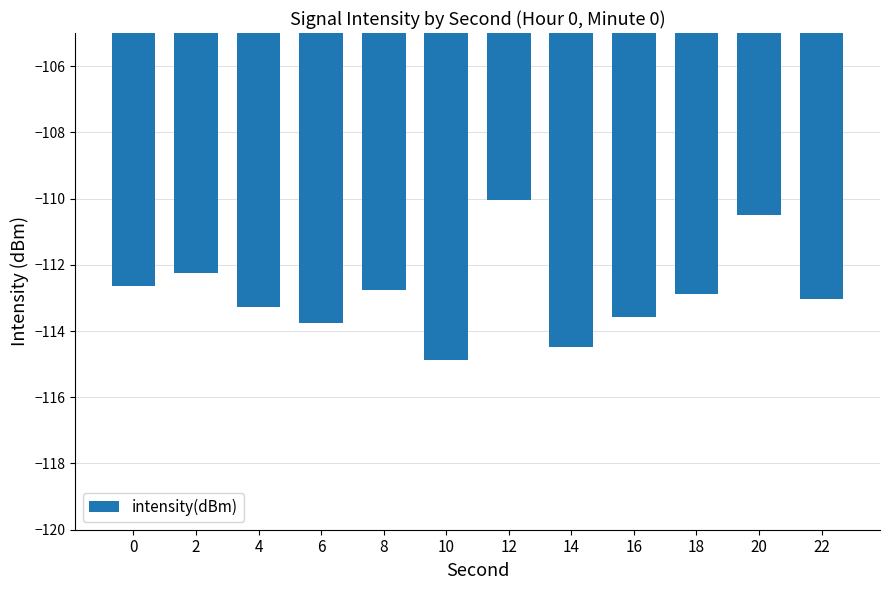

What is the difference between the values at 6 and 18?

0.9